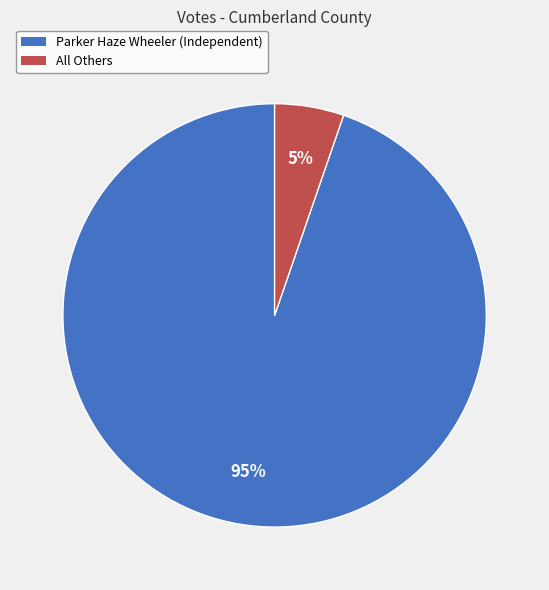

To the nearest percent, what percentage of the pie is All Others?

5%